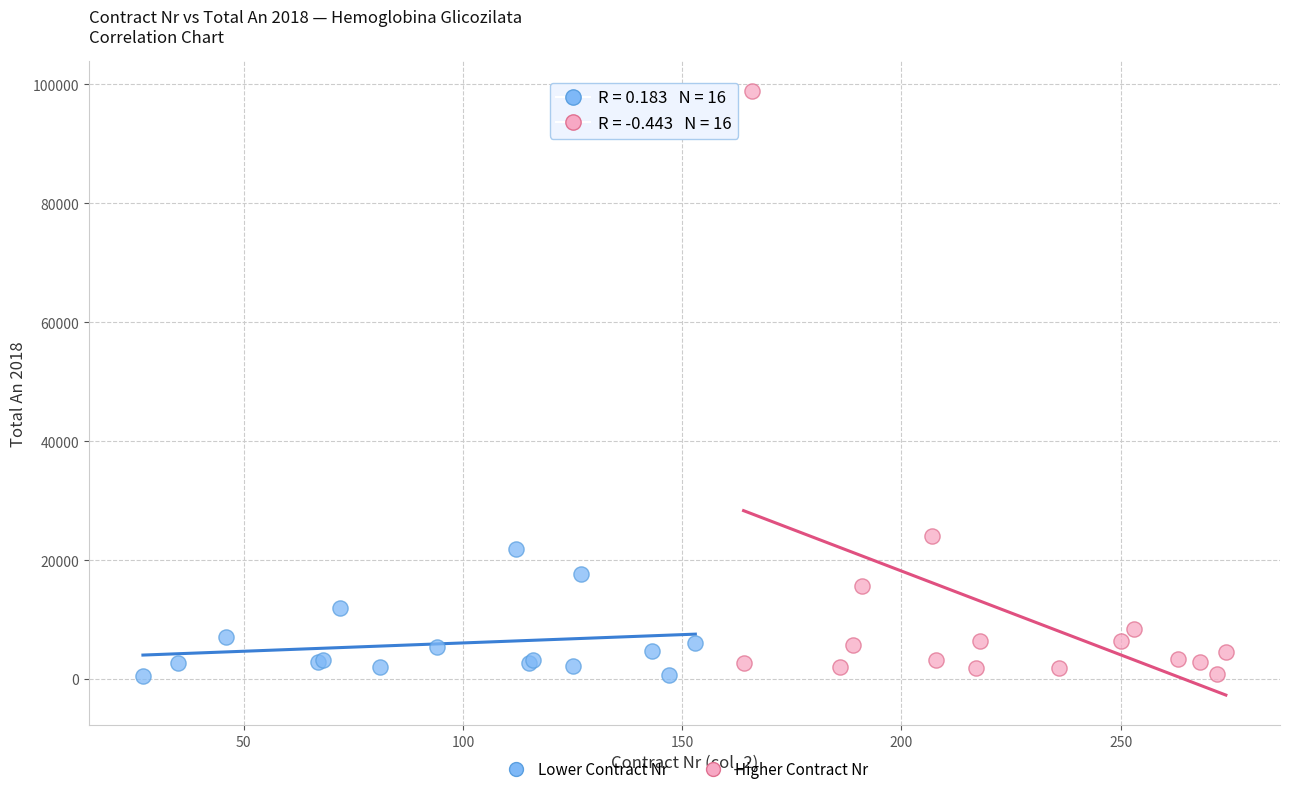

Which series has the widest spread of Y values?

Higher Contract Nr